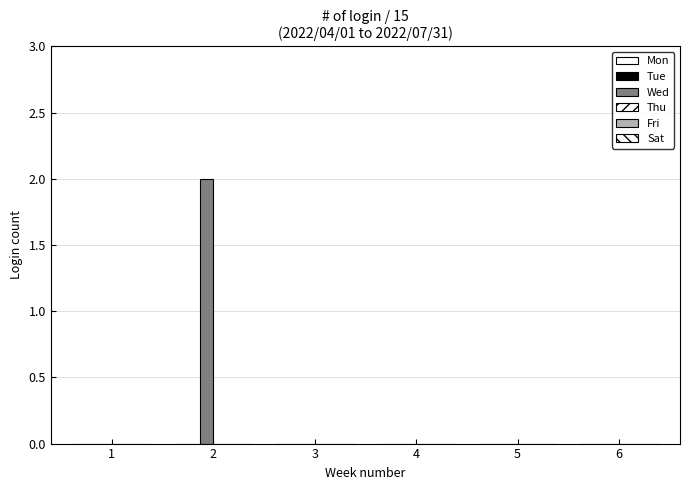

Are the bars horizontal?

No